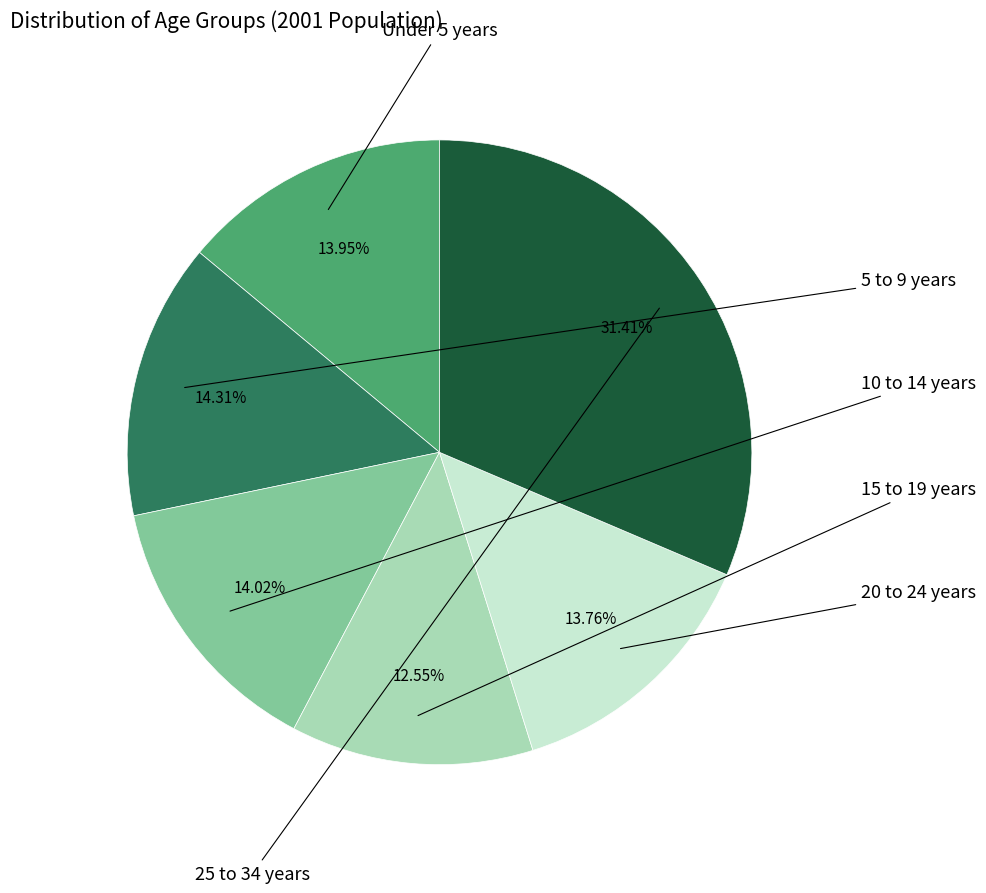

Is there a majority slice in this chart?

No